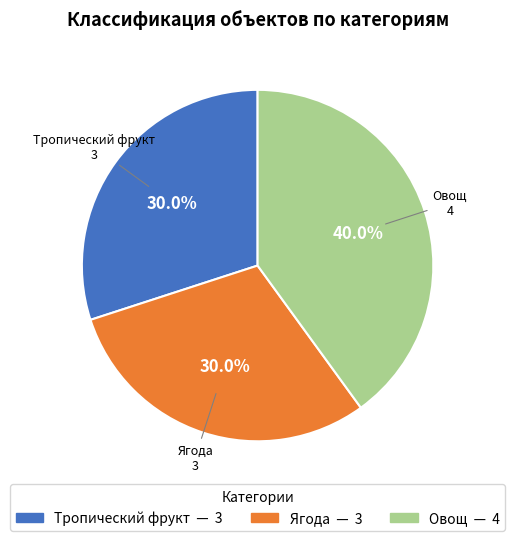

Which category has the biggest portion of the pie?

Овощ